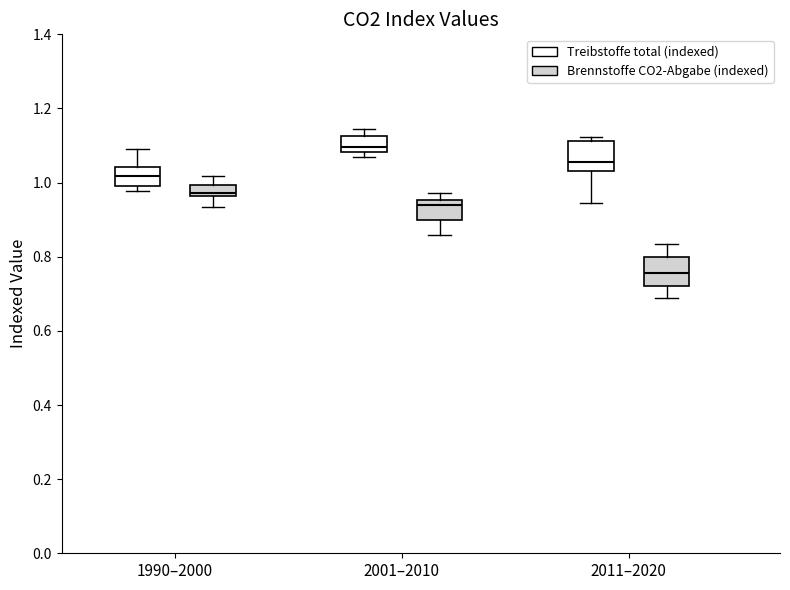

Which box's median line is the lowest?

2011–2020 (Brennstoffe CO2-Abgabe (indexed))